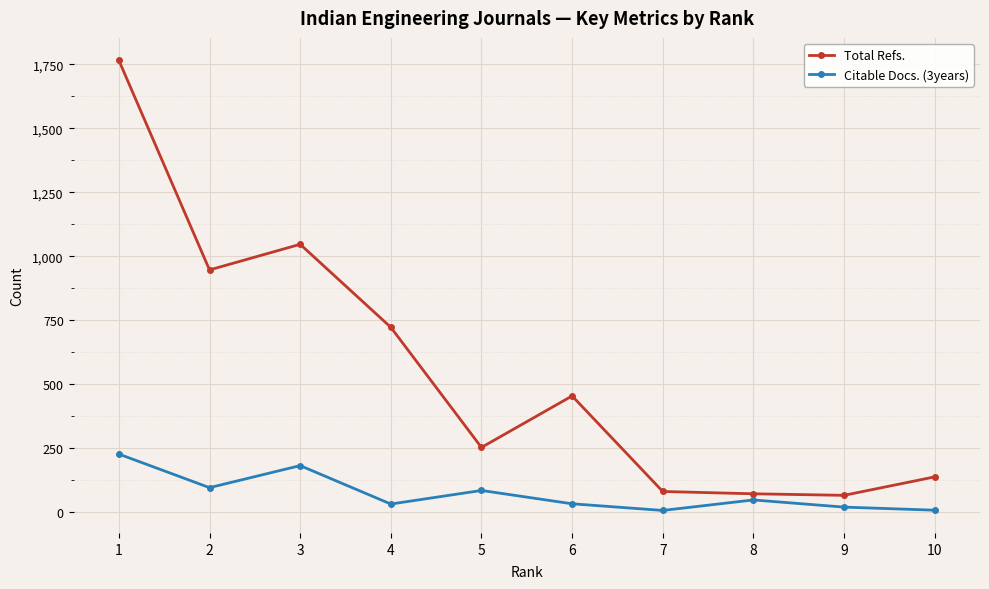

What are all the series names shown in the legend?

Total Refs., Citable Docs. (3years)